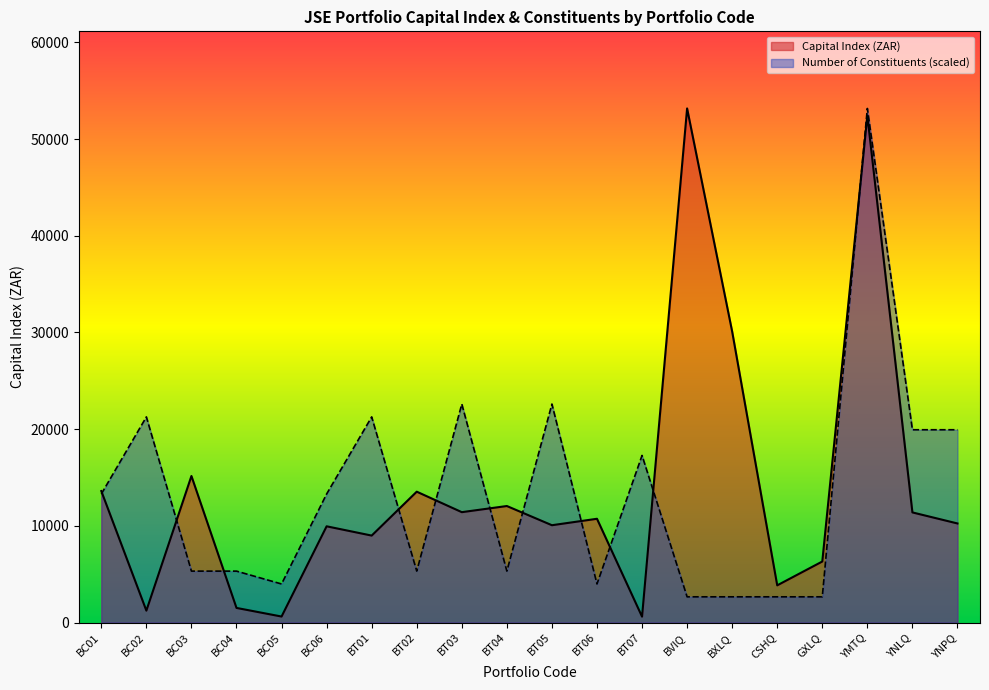

What is the highest value of the Capital Index (ZAR) series?

53173.0